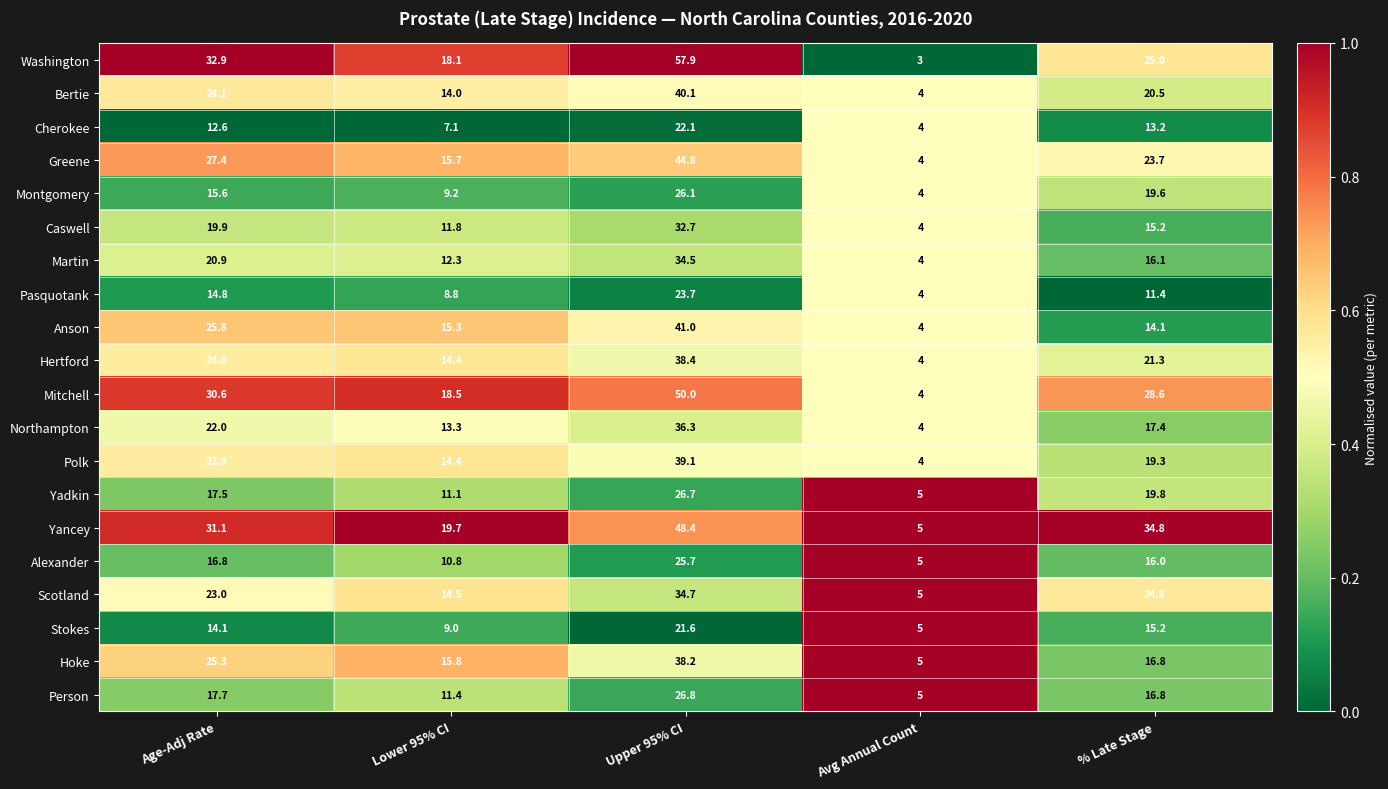

Read the Polk value at Lower 95% CI.

14.4